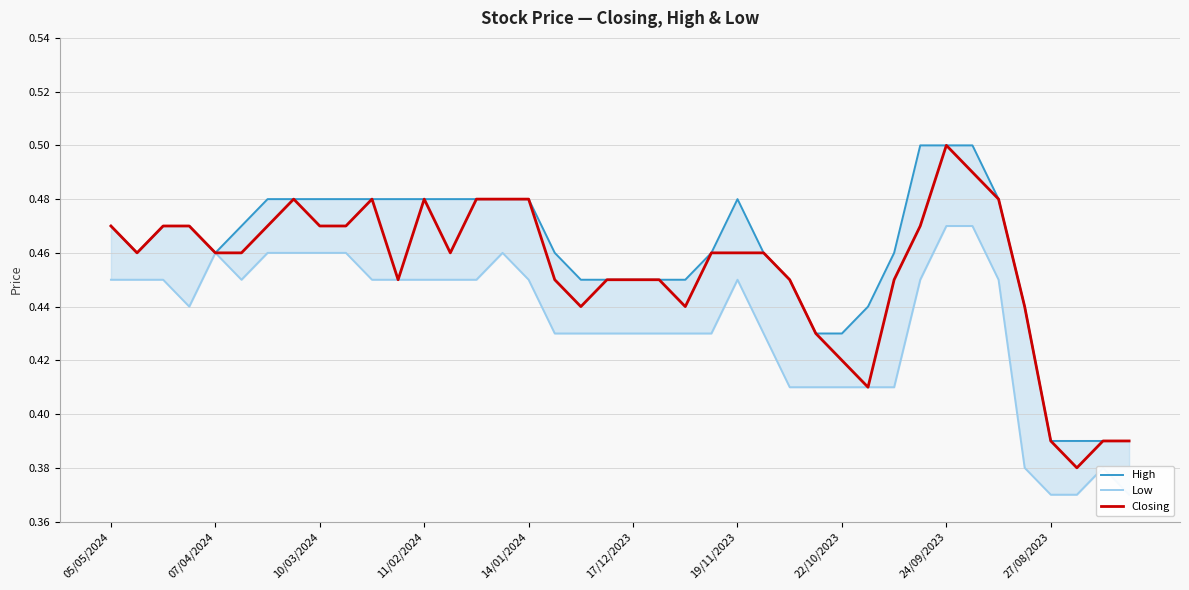

What value does the Closing series have at 13?

0.5